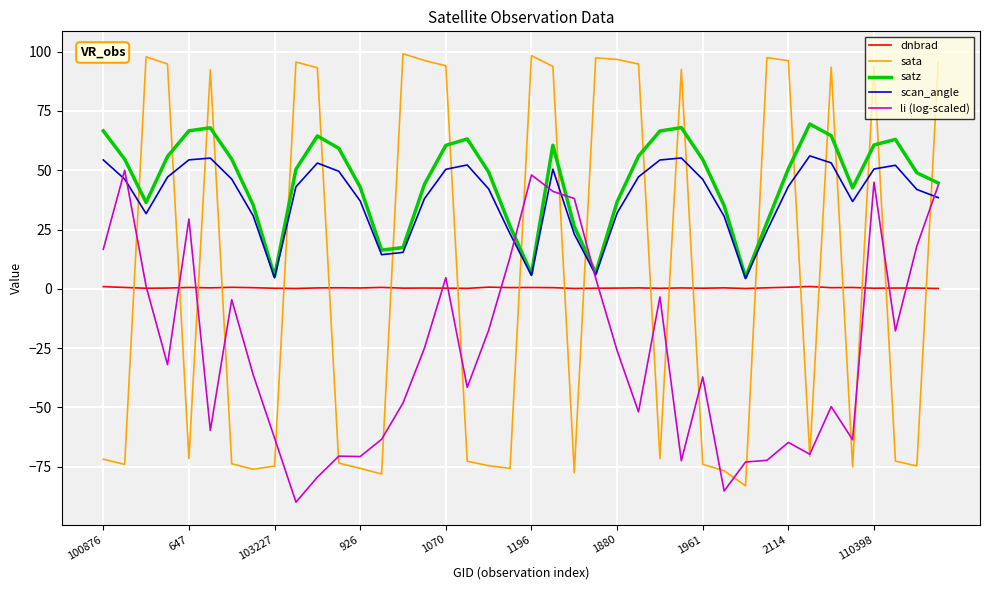

What is the greatest value displayed?

99.1